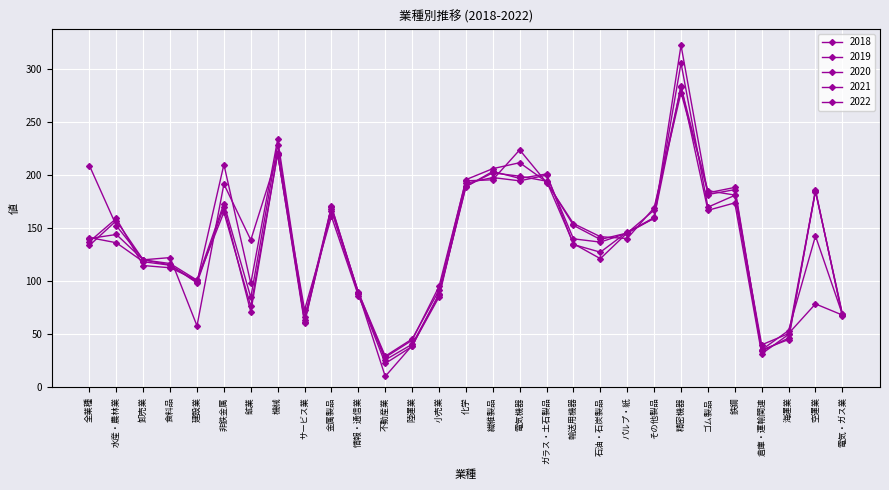

Does the chart have visible grid lines?

Yes